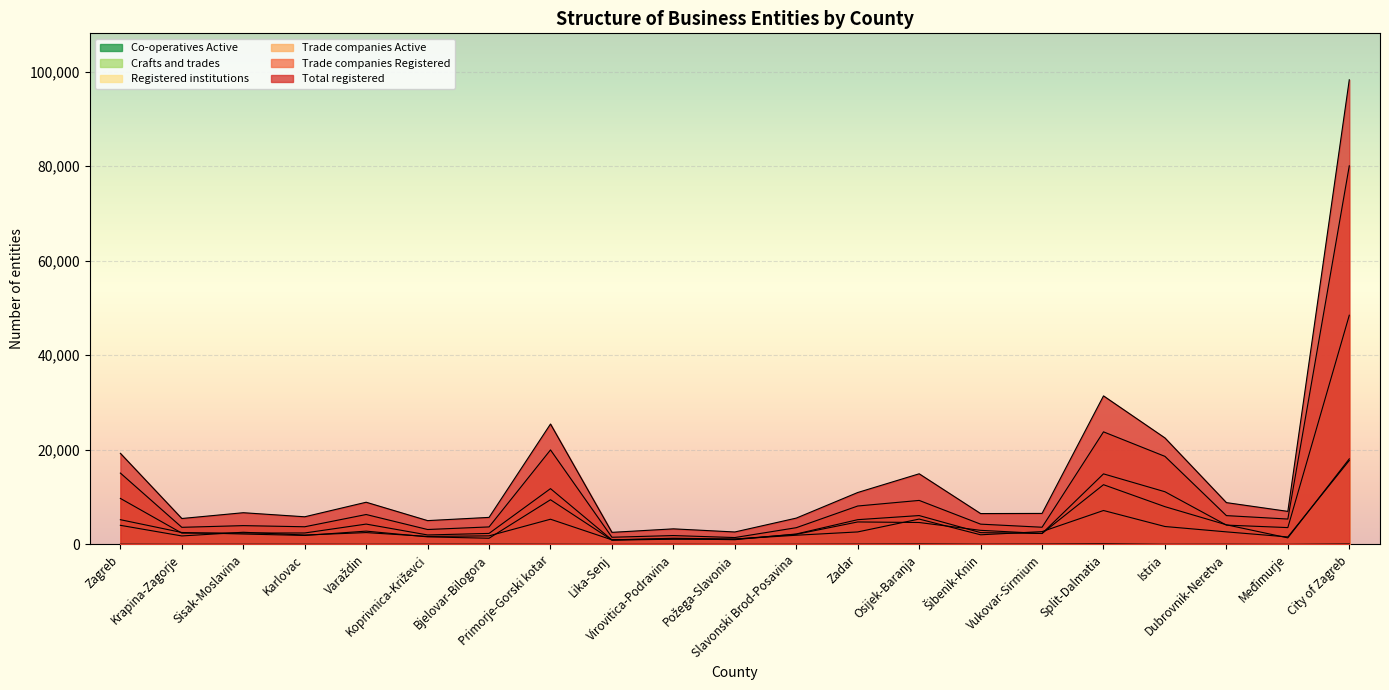

What is the average value of the Trade companies Registered series?

10819